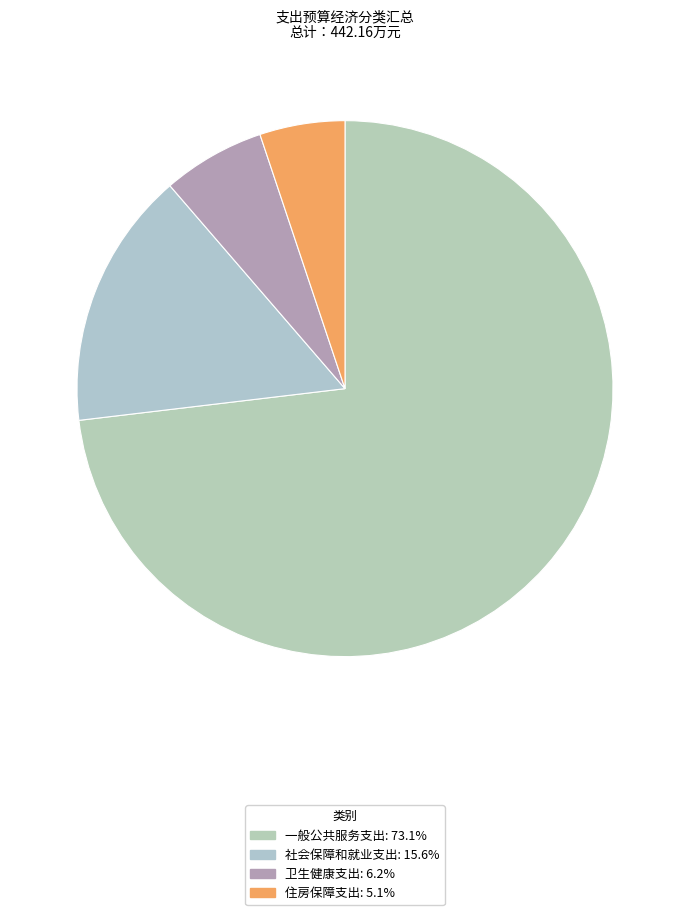

What is the majority slice?

一般公共服务支出